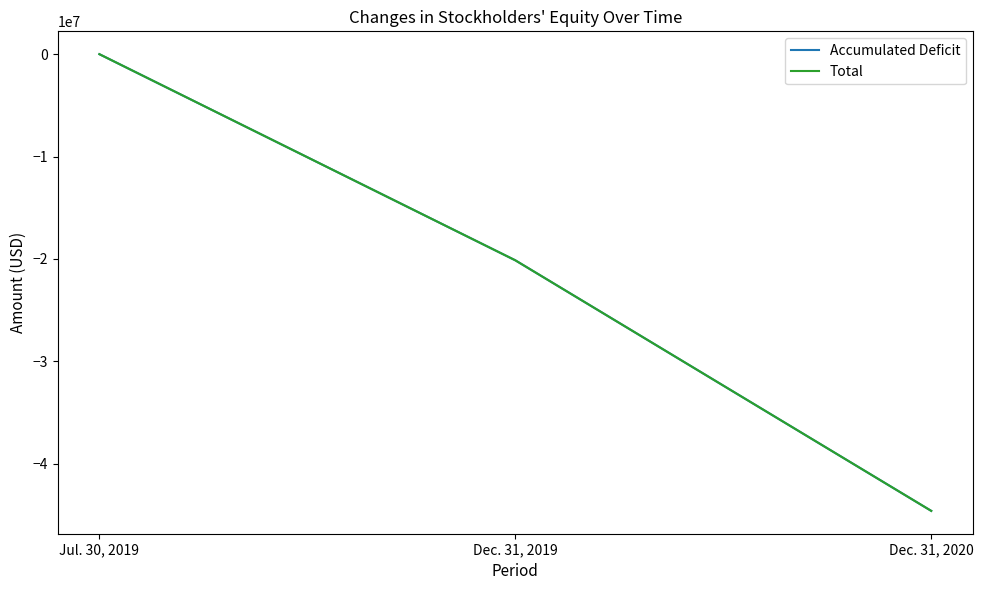

At which category is the sum across all series the highest?

Jul. 30, 2019